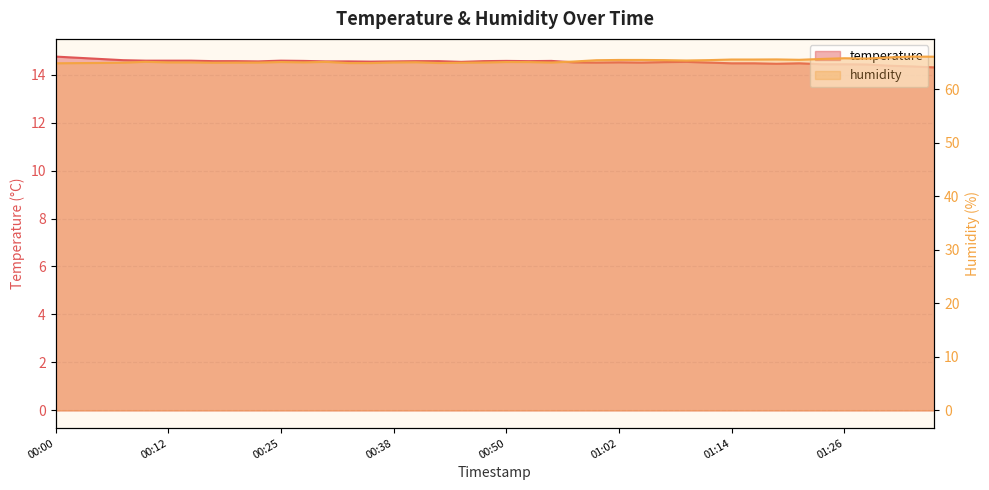

The value of temperature at 01:00 is 8.6. True or false?

False